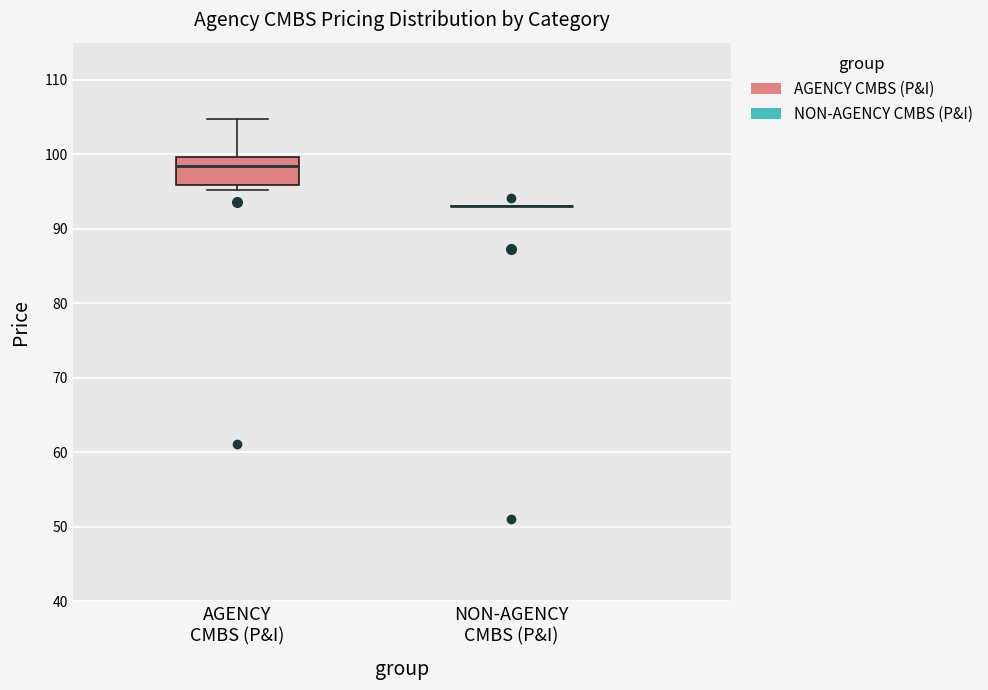

Comparing the boxes themselves (not the whiskers), which one is the tallest?

AGENCY CMBS (P&I)